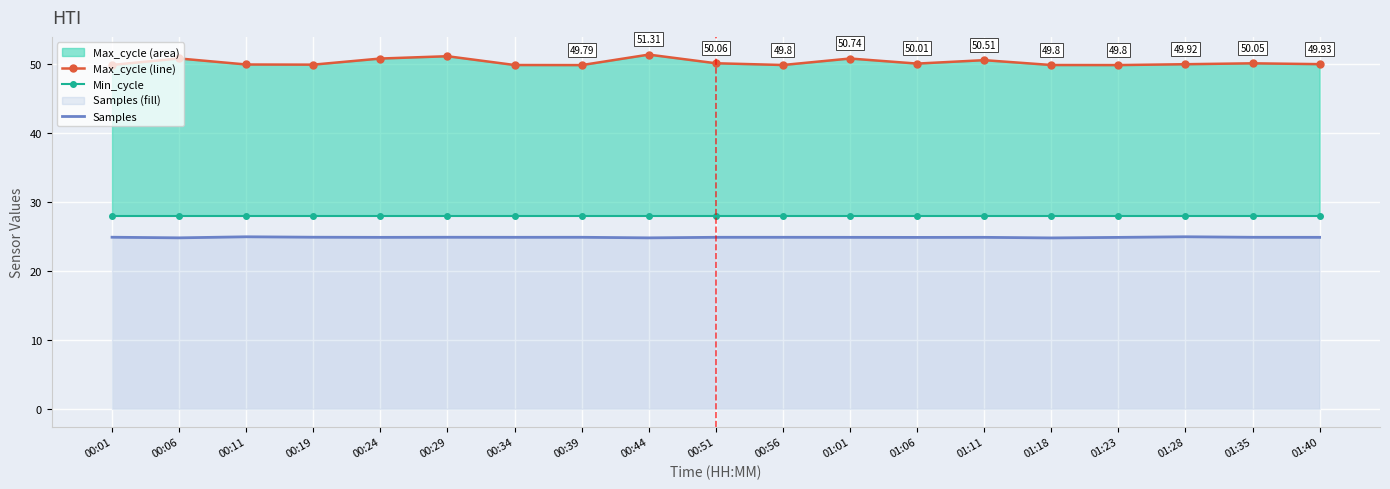

What is the difference between the maximum and minimum values in the Max_cycle_line series?

1.5